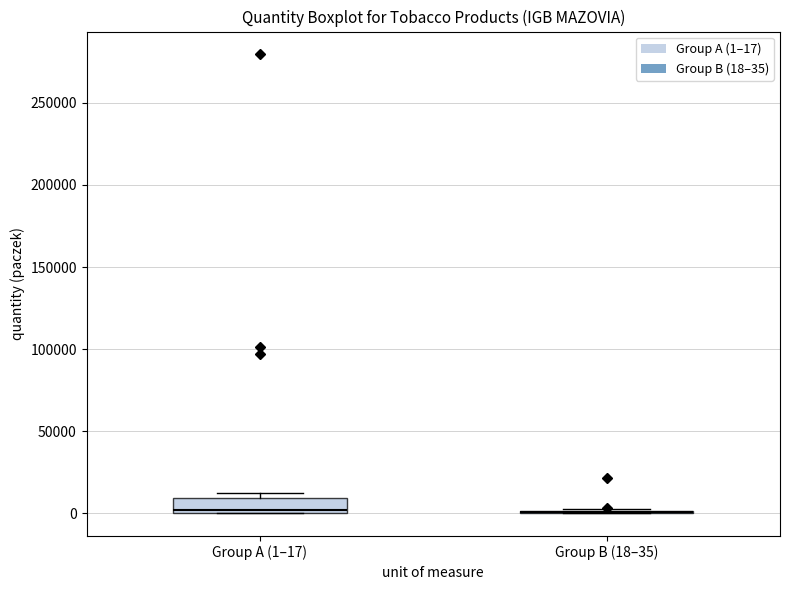

Comparing the boxes themselves (not the whiskers), which one is the tallest?

Group A (1–17)